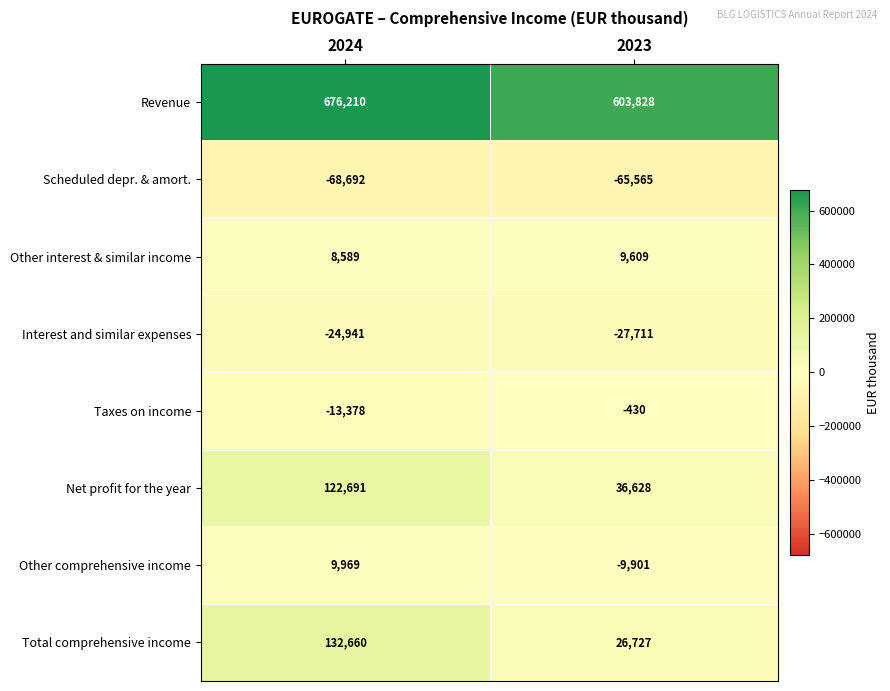

The value of Other comprehensive income at 2023 is -17673. True or false?

False